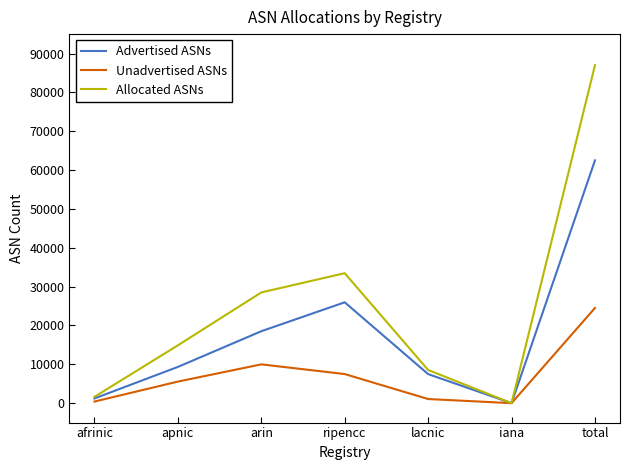

Is it true that Allocated ASNs equals 12679 at arin?

False